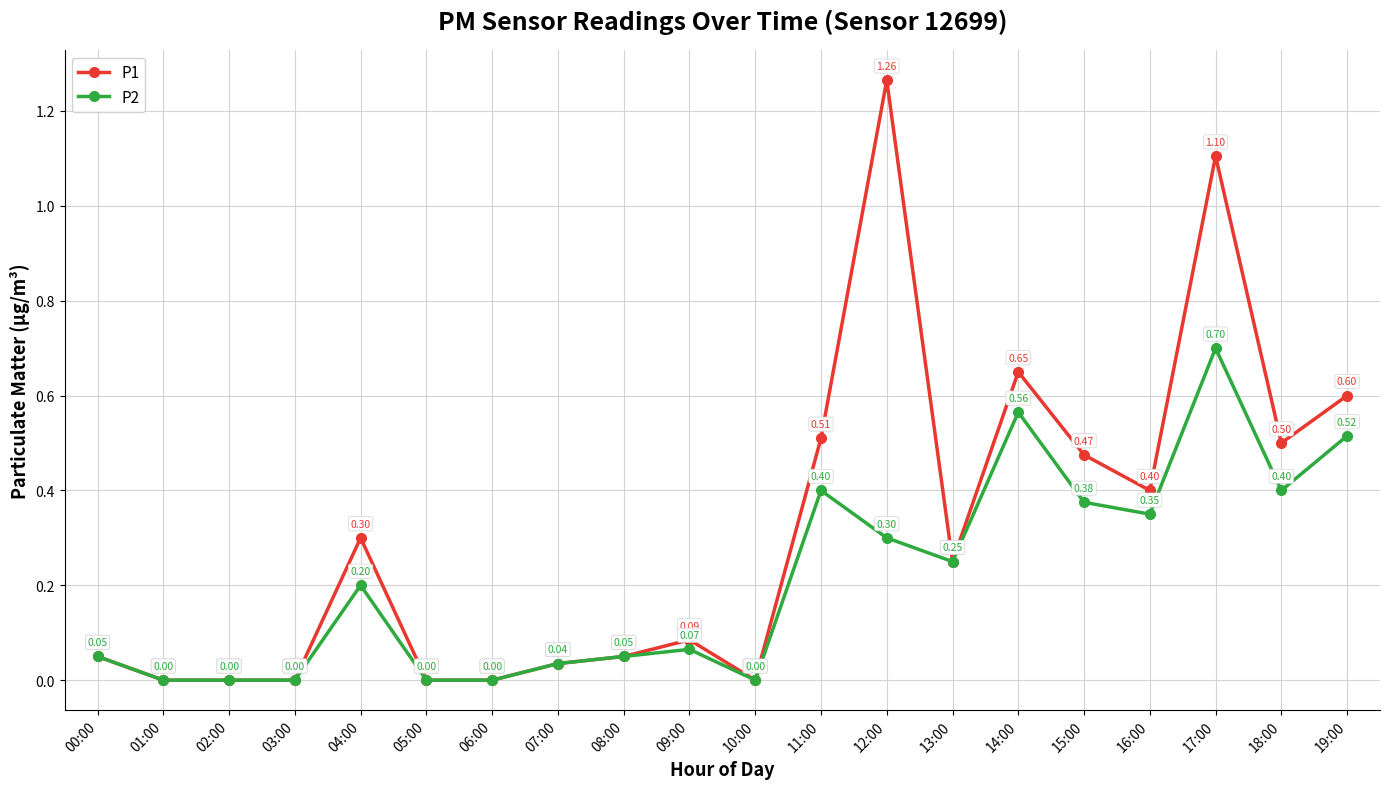

Rank the series by their maximum value, from highest to lowest.

P1, P2